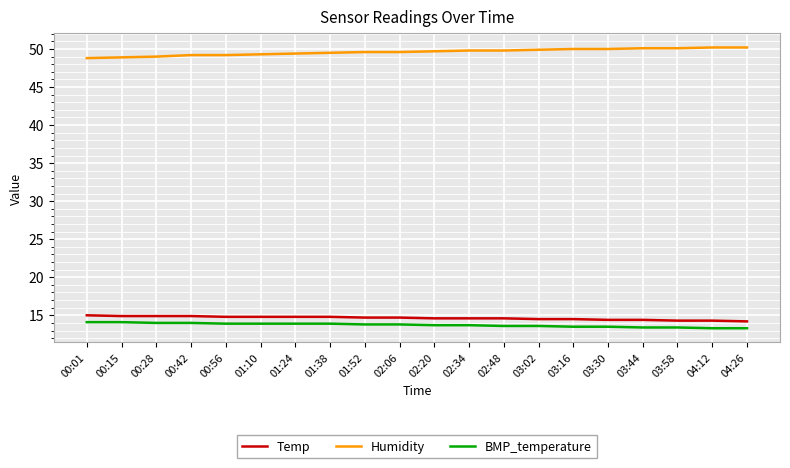

Does the chart have visible grid lines?

Yes